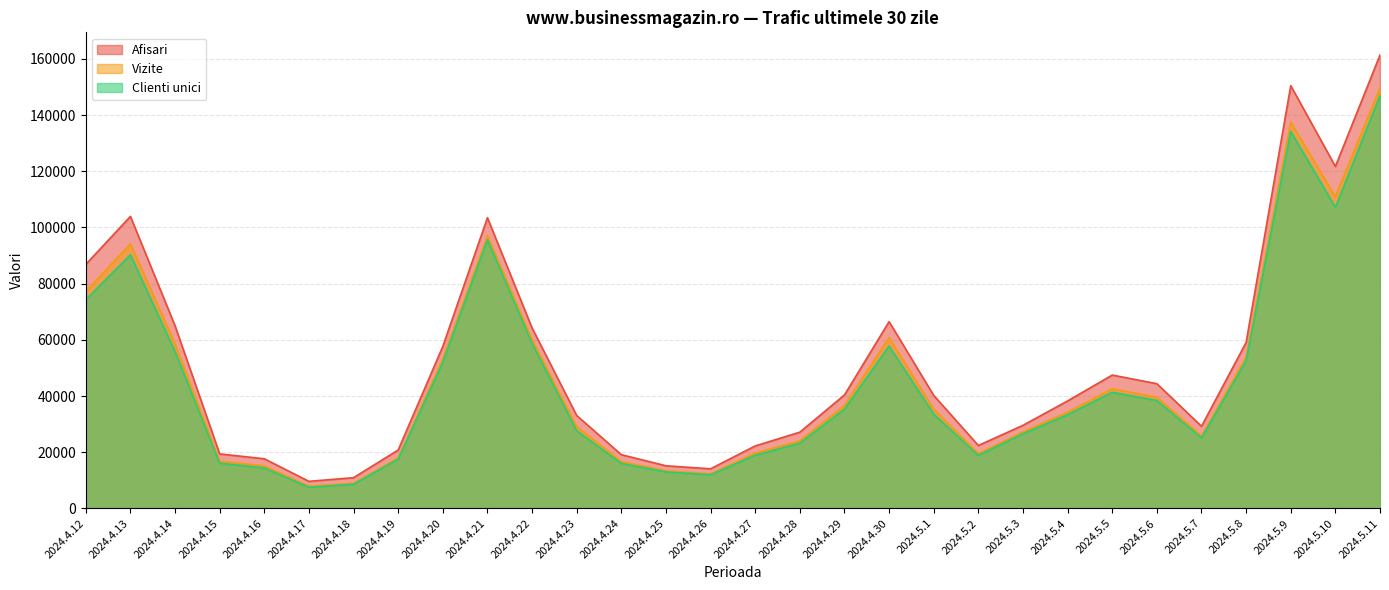

How many lines are shown in the chart?

3